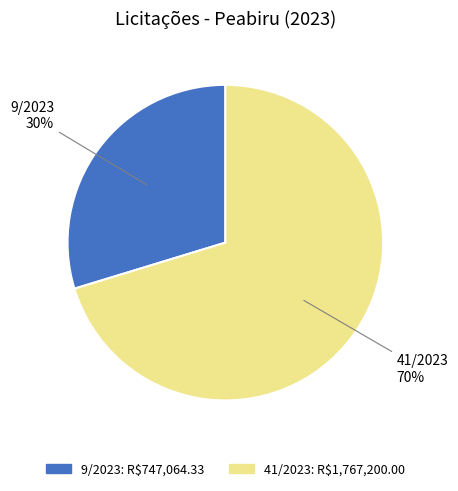

Which has a higher value, 41/2023 or 9/2023?

41/2023